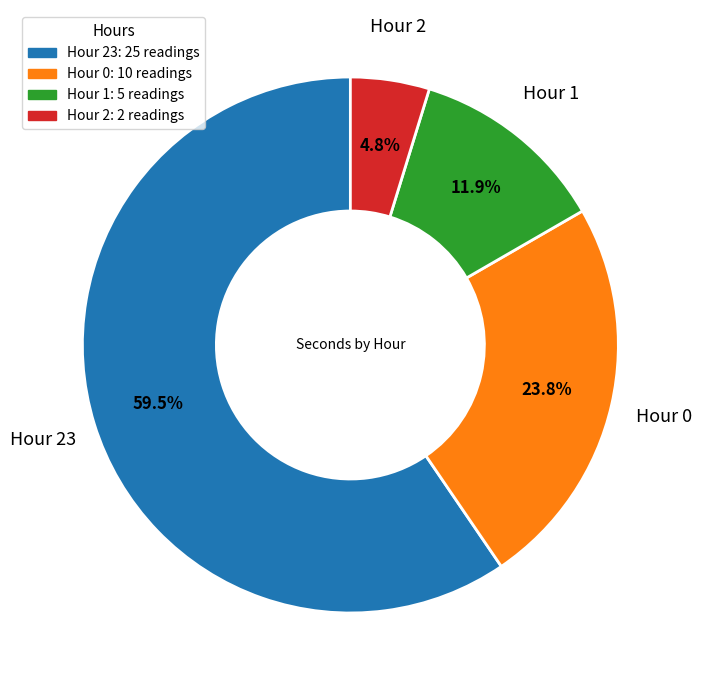

Does any single category account for the majority?

Yes